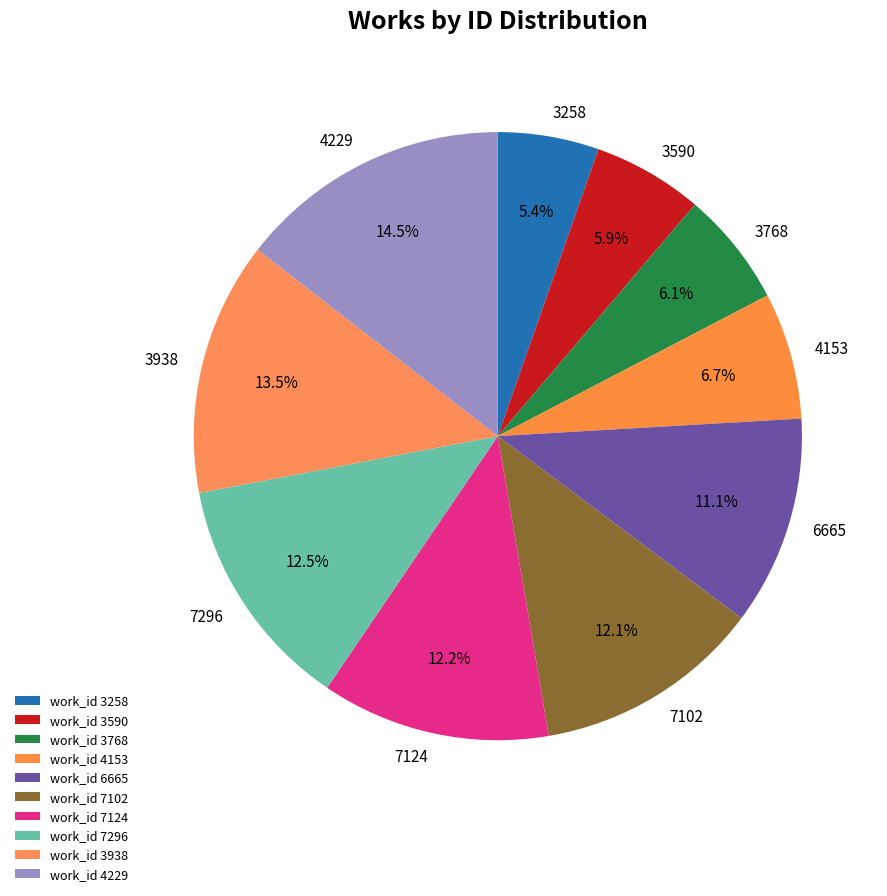

Which has a higher value, 7296 or 3938?

3938